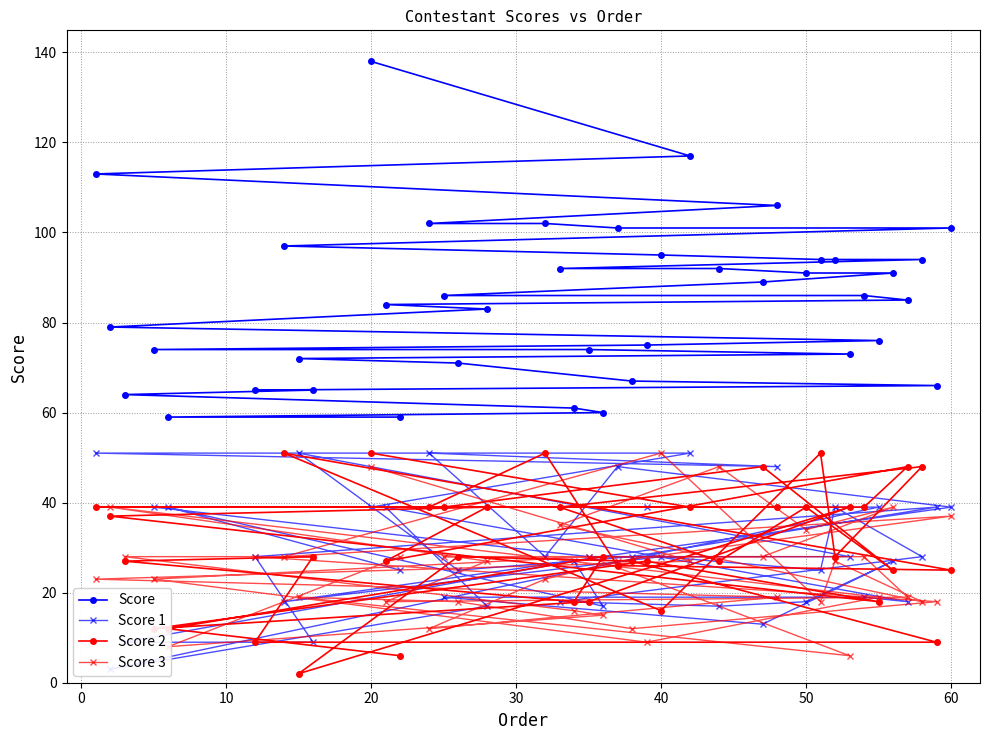

Is it true that Score 3 equals 12 at 60?

False